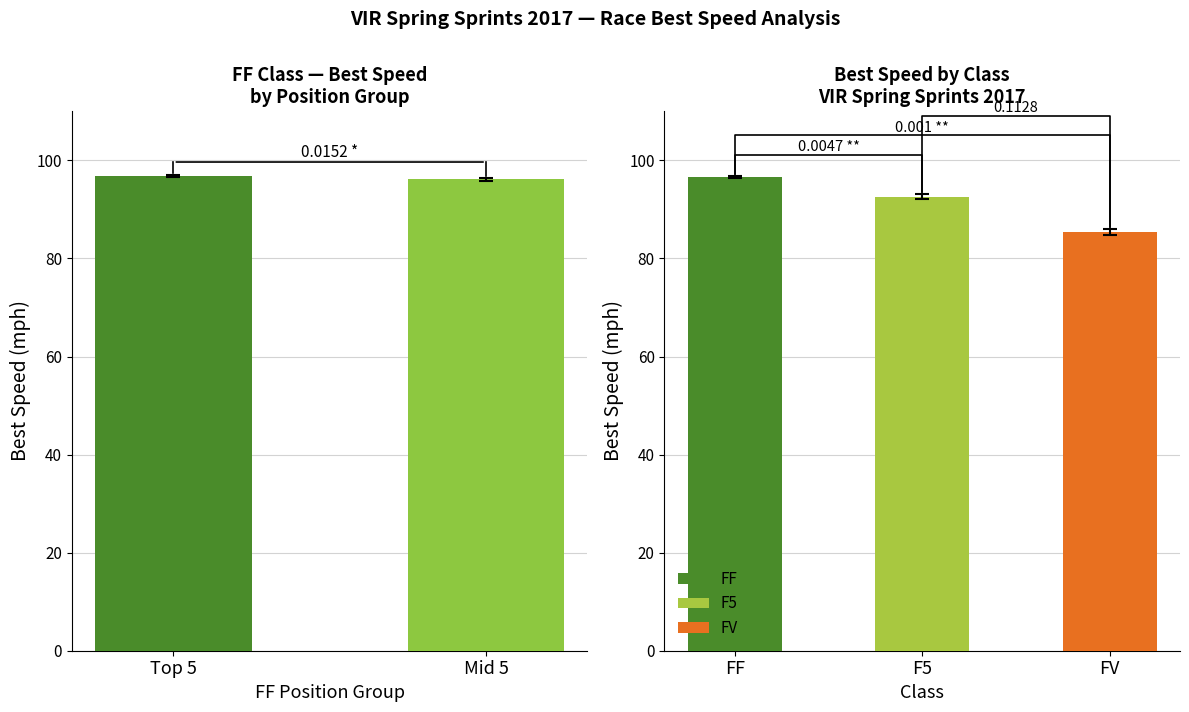

Is it true that the value at Mid 5 is 56.2?

False